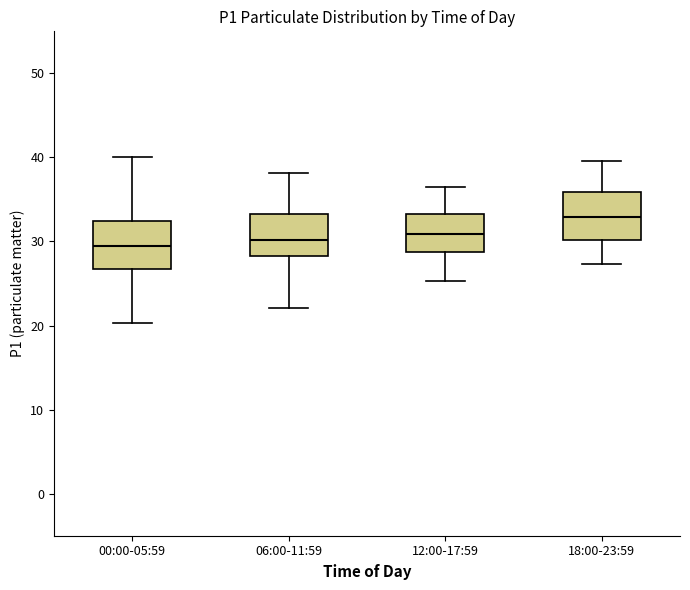

Where does the lower whisker of the box for 12:00-17:59 end on the y-axis? The values are not printed on the chart, so give them approximately, as read against the axis.

25